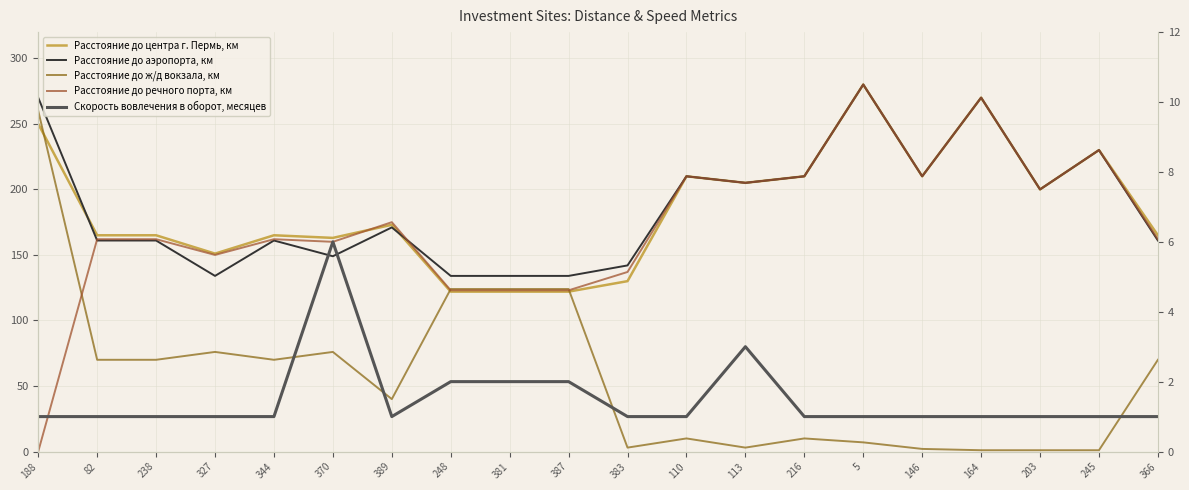

Reading right to left, extract all data points from this chart.

Расстояние до центра г. Пермь, км: 366=165	245=230	203=200	164=270	146=210	5=280	216=210	113=205	110=210	383=130	387=122	381=122	248=122	389=173	370=163	344=165	327=151	238=165	82=165	188=250
Расстояние до аэропорта, км: 366=161	245=230	203=200	164=270	146=210	5=280	216=210	113=205	110=210	383=142	387=134	381=134	248=134	389=171	370=149	344=161	327=134	238=161	82=161	188=270
Расстояние до ж/д вокзала, км: 366=70	245=1	203=1	164=1	146=2	5=7	216=10	113=3	110=10	383=3	387=124	381=124	248=124	389=40	370=76	344=70	327=76	238=70	82=70	188=260
Расстояние до речного порта, км: 366=162	245=230	203=200	164=270	146=210	5=280	216=210	113=205	110=210	383=137	387=123	381=123	248=123	389=175	370=160	344=162	327=150	238=162	82=162	188=0
Скорость вовлечения в оборот, месяцев: 366=1	245=1	203=1	164=1	146=1	5=1	216=1	113=3	110=1	383=1	387=2	381=2	248=2	389=1	370=6	344=1	327=1	238=1	82=1	188=1